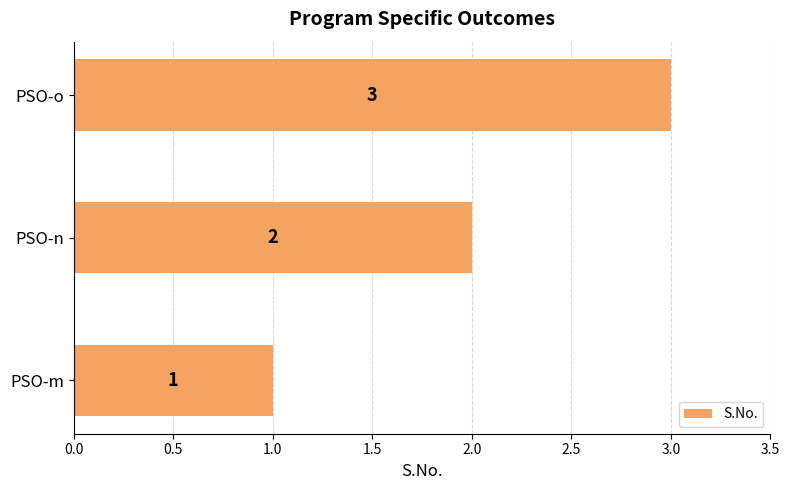

At which category does the chart reach its peak across all series?

PSO-o